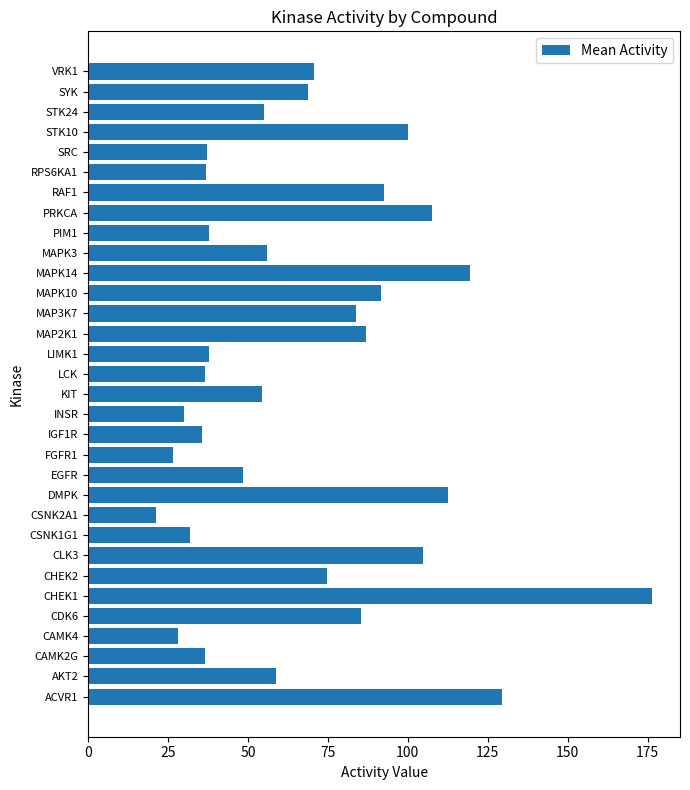

Are the bars horizontal?

Yes